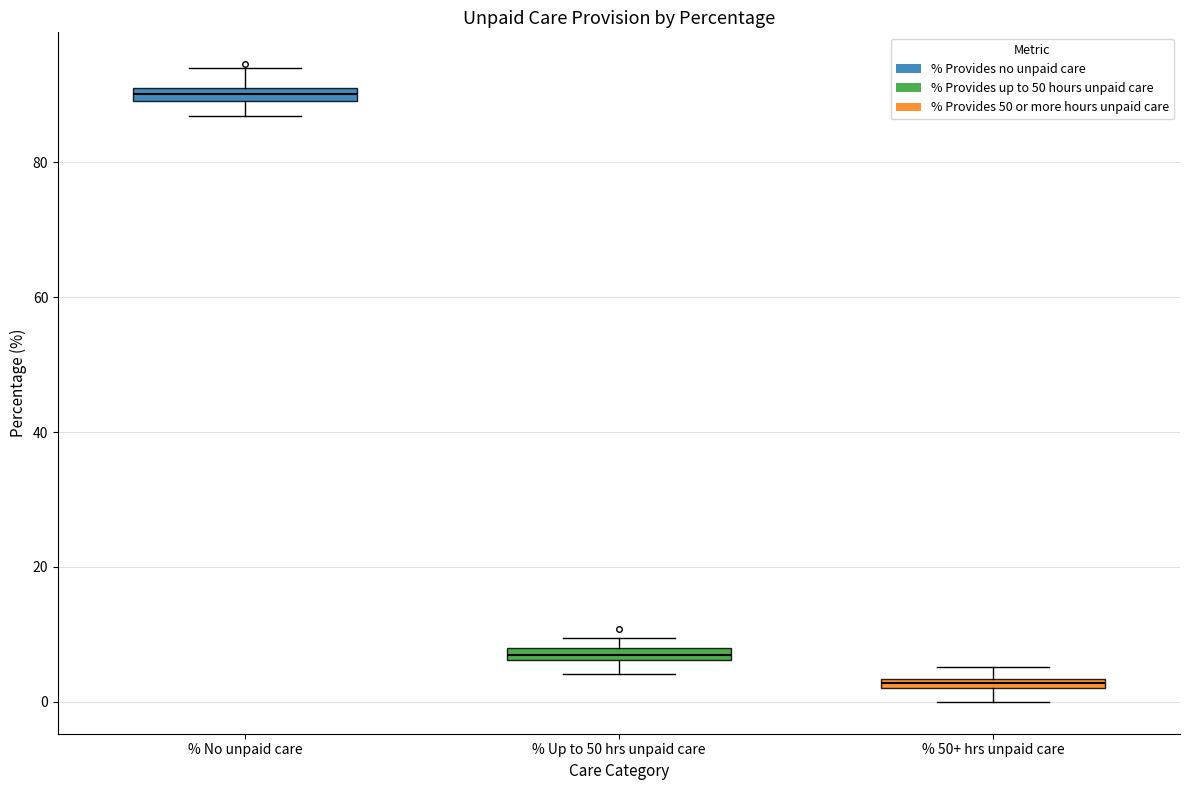

Which box has the lowest median line?

% 50+ hrs unpaid care